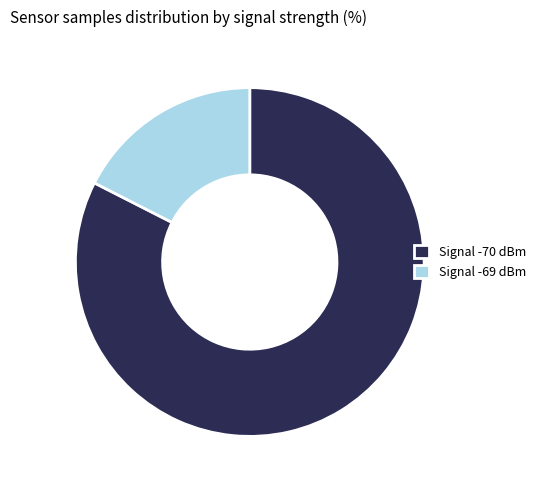

How many segments does this pie chart have?

2